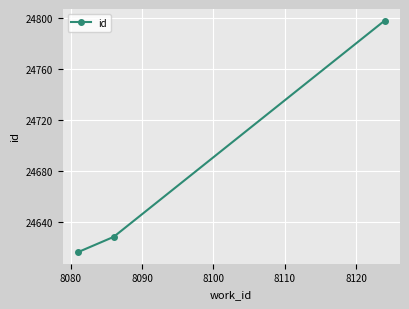

What is the greatest value displayed?

24798